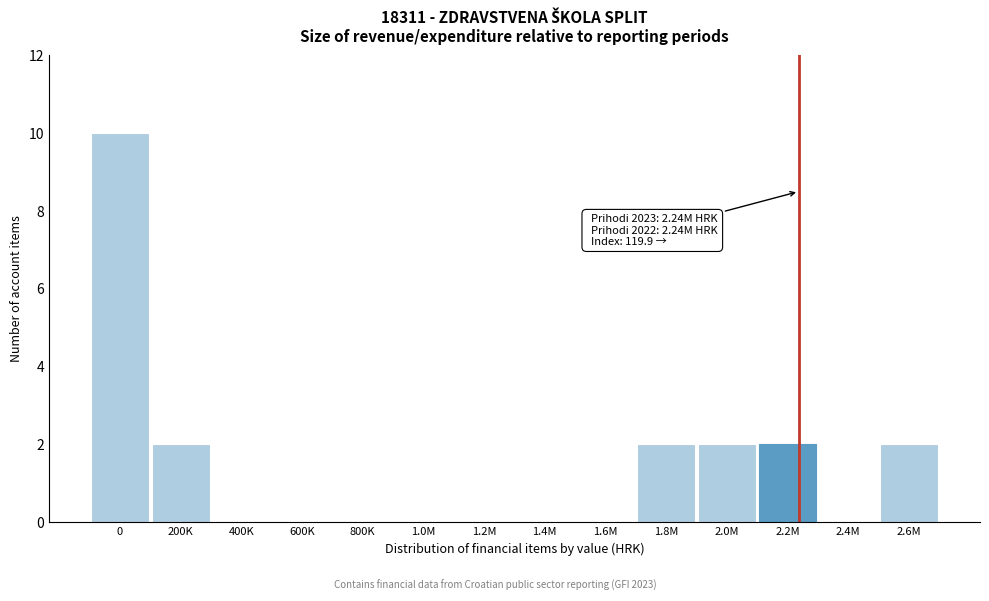

Reading right to left, transcribe all the data shown in this chart.

2.6M=2	2.4M=0	2.2M=2	2.0M=2	1.8M=2	1.6M=0	1.4M=0	1.2M=0	1.0M=0	800K=0	600K=0	400K=0	200K=2	0=10